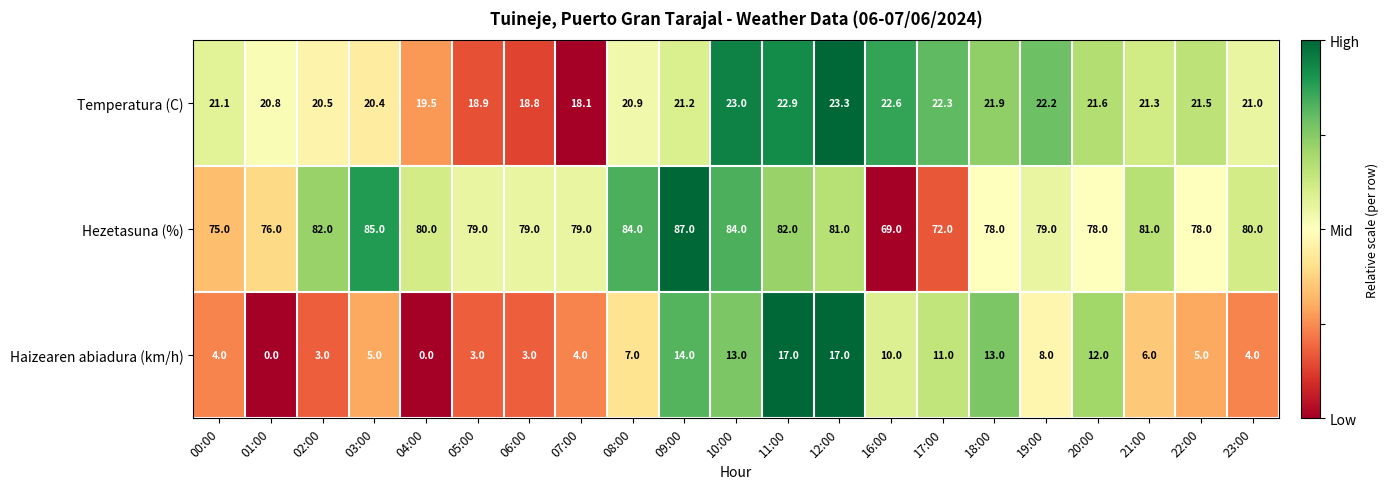

What is the difference between the maximum and minimum values in the Haizearen abiadura (km/h) series?

17.0